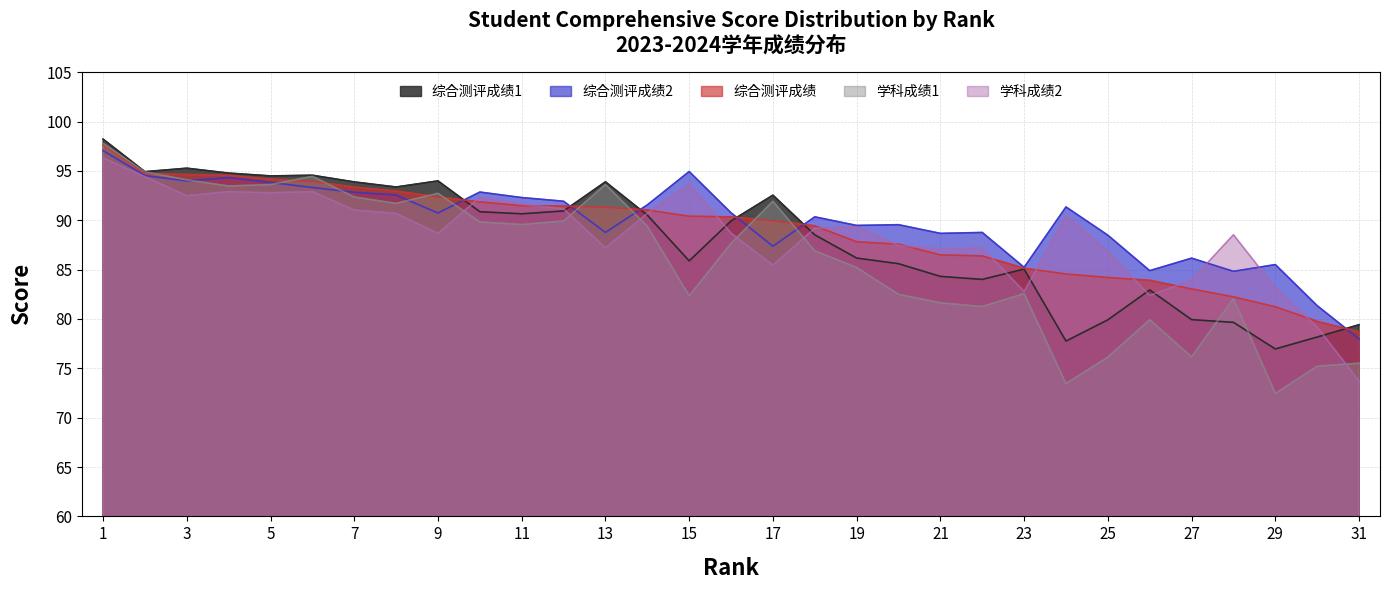

At which label does 综合测评成绩 first exceed 90?

1